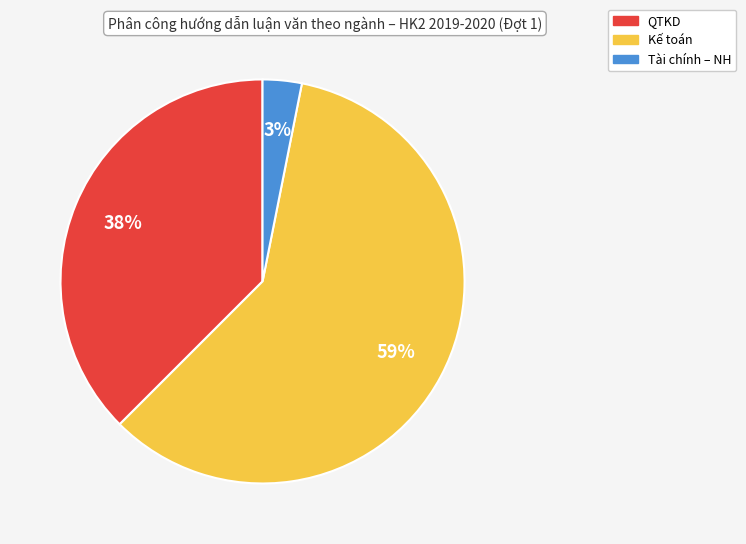

True or false: QTKD accounts for 38% of the total.

True